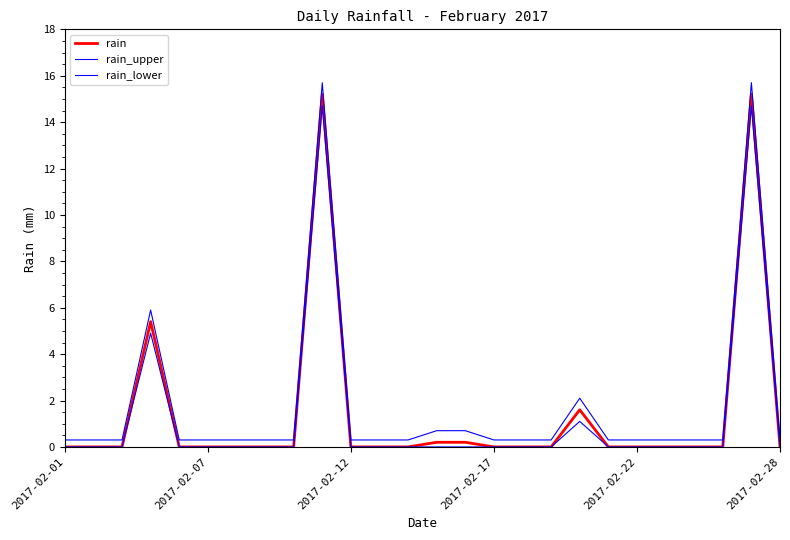

How many lines are shown in the chart?

3